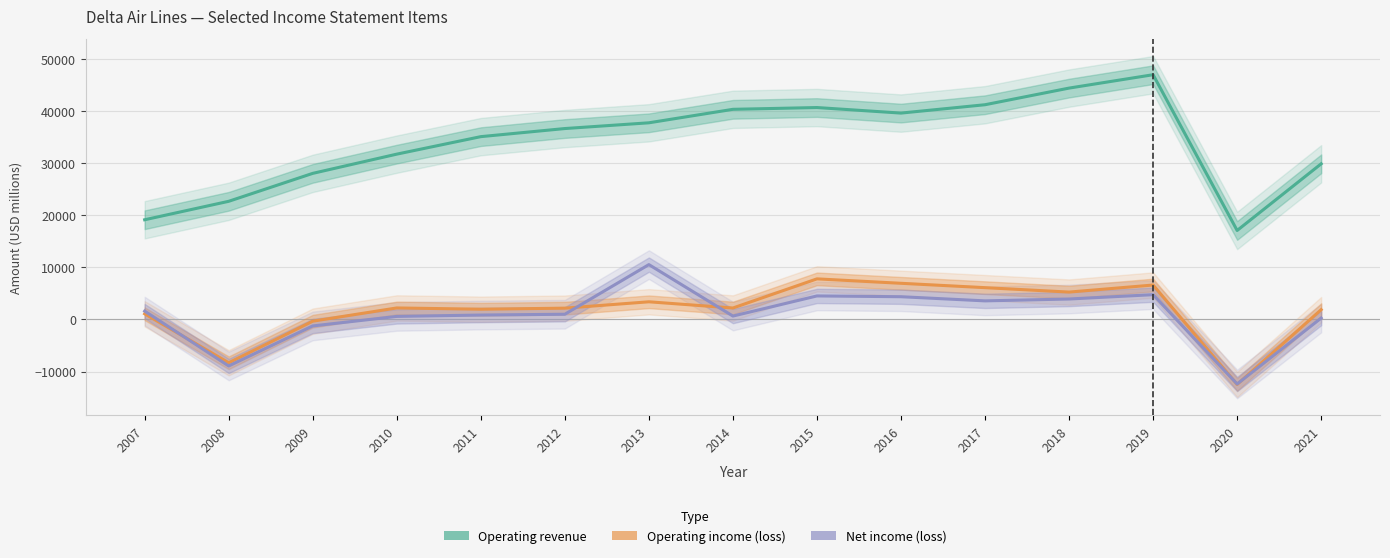

Where does the Operating income (loss) series first go above 2206?

2010